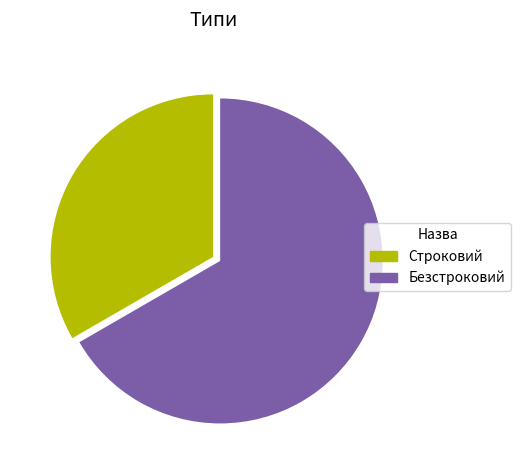

Rank the categories by value from lowest to highest.

Строковий, Безстроковий